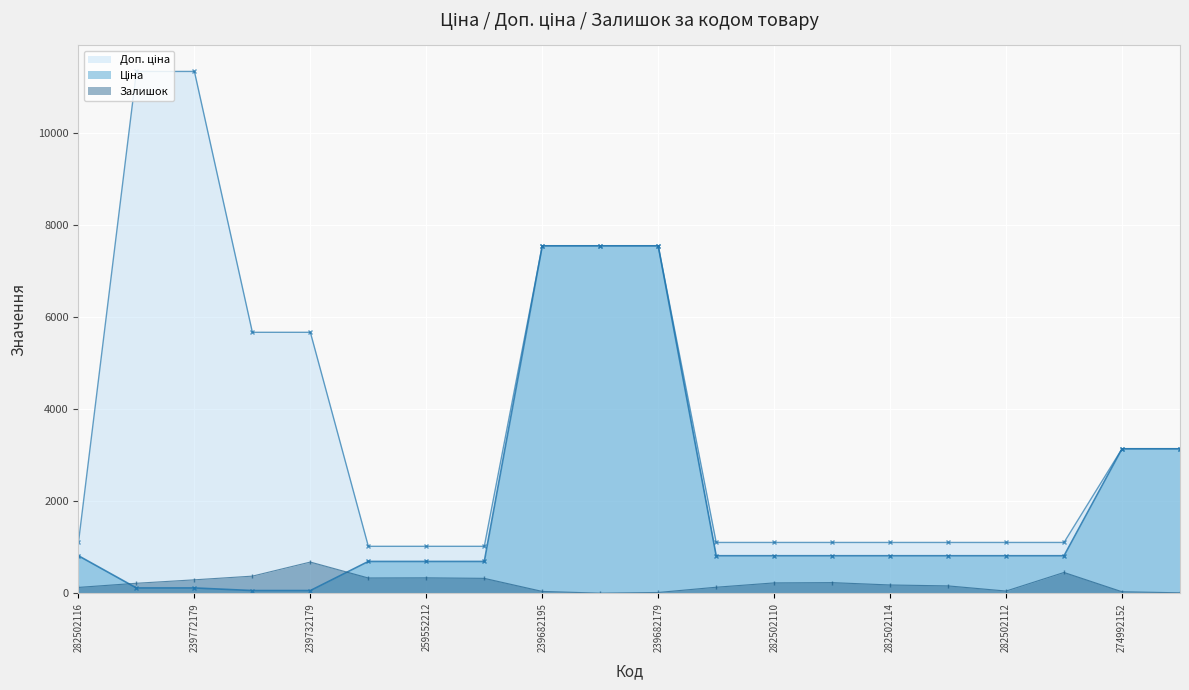

How many values in the Доп. ціна series exceed 1101?

17